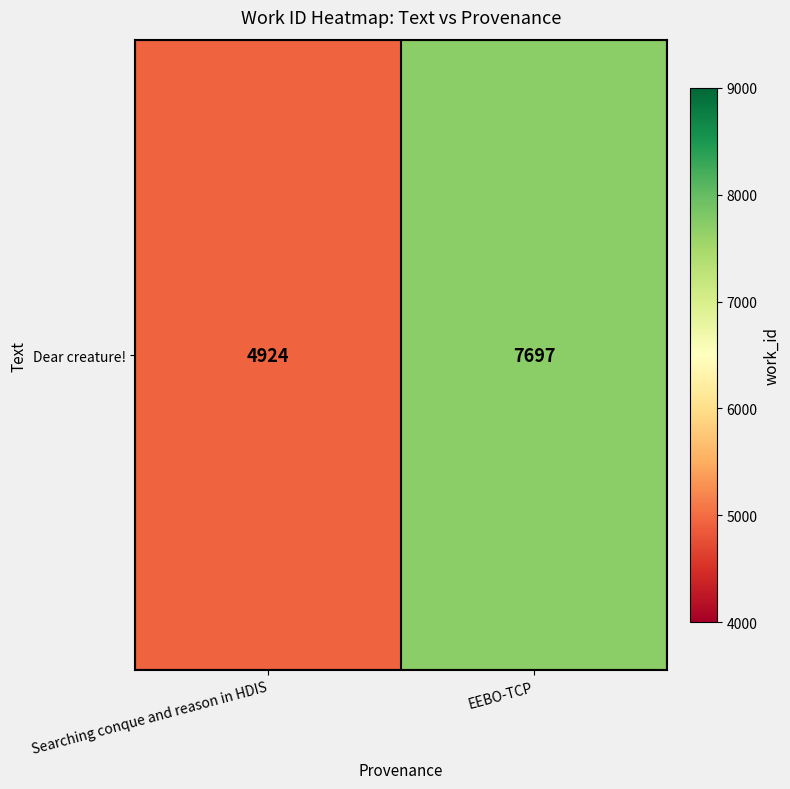

Reading left to right, extract all data points from this chart.

4924	7697